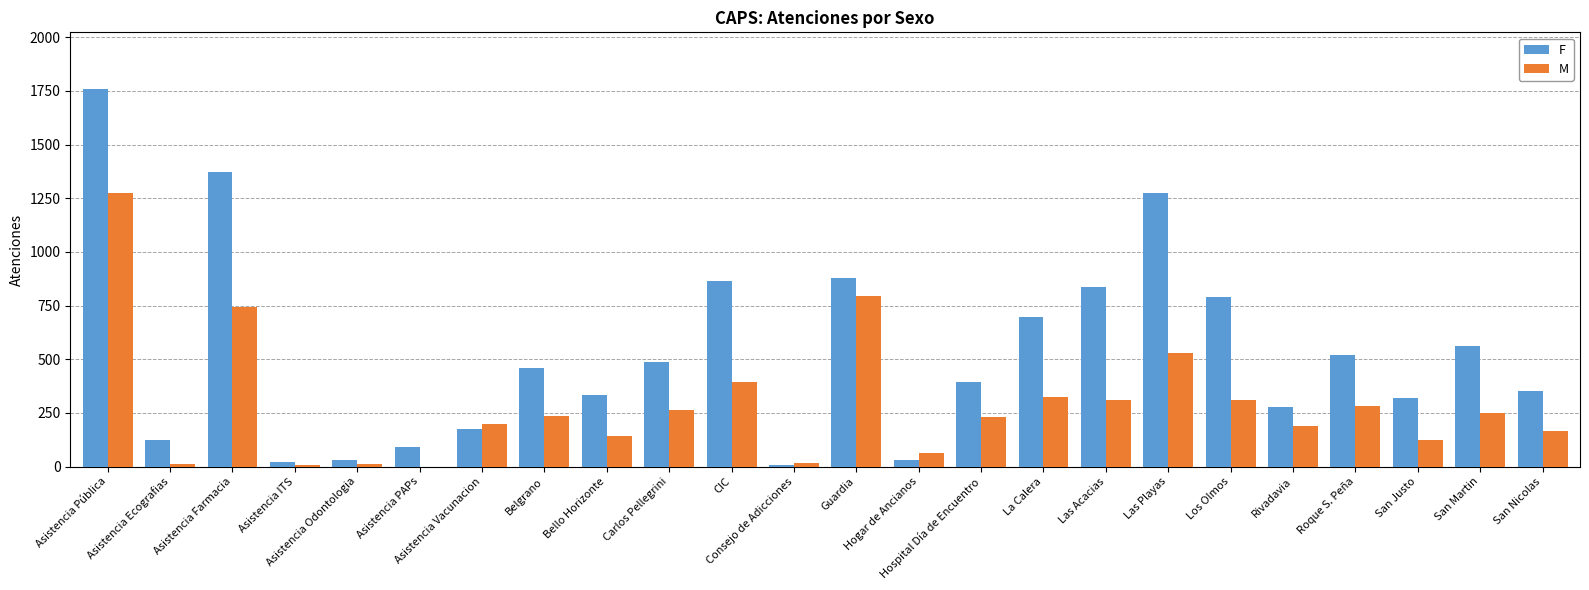

What is the sum of all F values?

12664